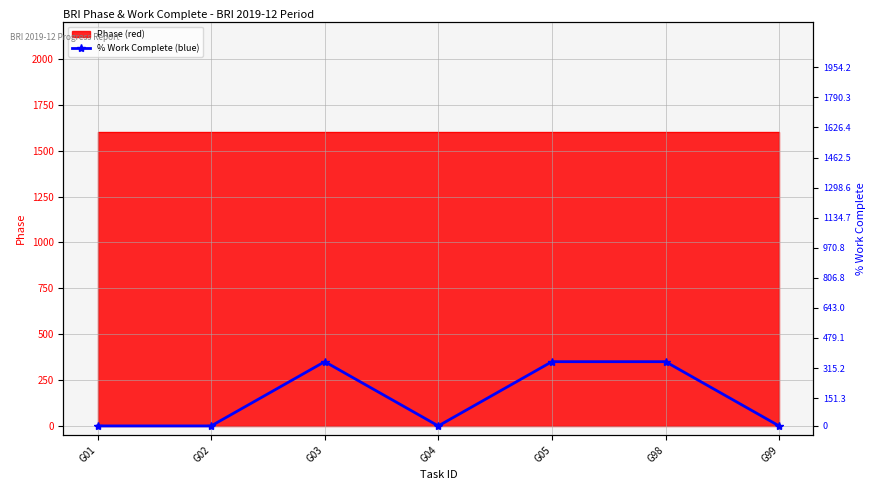

List the labels in order of value, smallest first.

G01, G02, G04, G99, G03, G05, G98